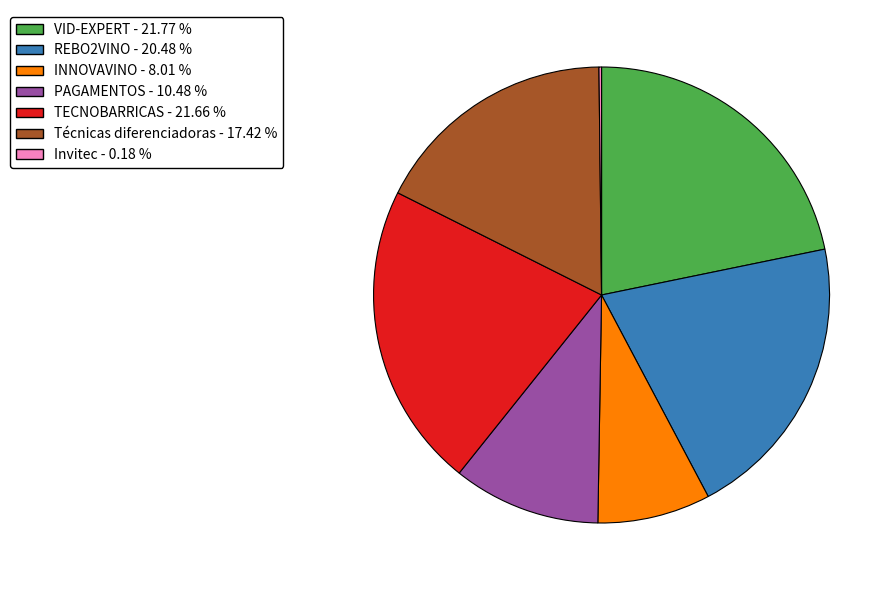

Is PAGAMENTOS the majority of the pie?

No